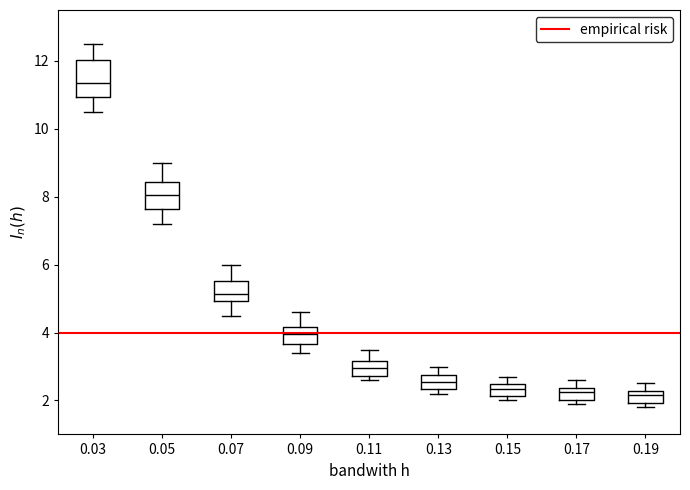

Reading left to right, read every box against the y-axis: the position of its median line, the range the box covers, and the ends of its whiskers. The values are not printed on the chart, so give them approximately, as read against the axis.

0.03: median 11.4, box 11.0 to 12.0, whiskers 10.6 to 12.6
0.05: median 8.0, box 7.6 to 8.4, whiskers 7.2 to 9.0
0.07: median 5.2, box 5.0 to 5.6, whiskers 4.6 to 6.0
0.09: median 4.0, box 3.6 to 4.2, whiskers 3.4 to 4.6
0.11: median 3.0, box 2.8 to 3.2, whiskers 2.6 to 3.6
0.13: median 2.6, box 2.4 to 2.8, whiskers 2.2 to 3.0
0.15: median 2.4 (inside the box), box 2.2 to 2.4, whiskers 2.0 to 2.8
0.17: median 2.2, box 2.0 to 2.4, whiskers 2.0 (just below the box's lower edge) to 2.6
0.19: median 2.2 (inside the box), box 2.0 to 2.2, whiskers 1.8 to 2.6